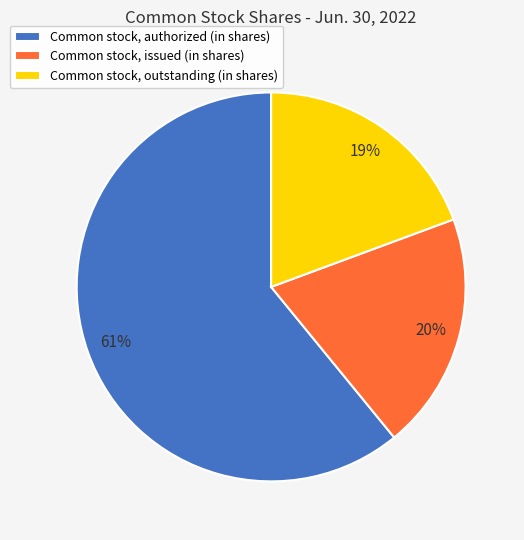

Approximately how many times larger is the value at Common stock, issued (in shares) compared to Common stock, authorized (in shares)?

0.3